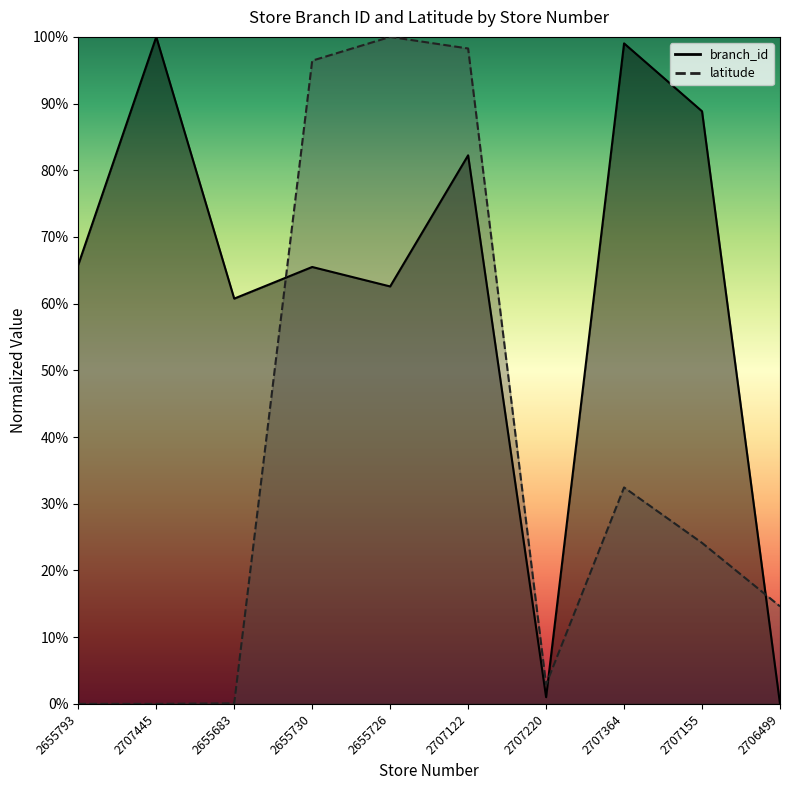

After their last crossing, which series has the higher values: branch_id or latitude?

latitude